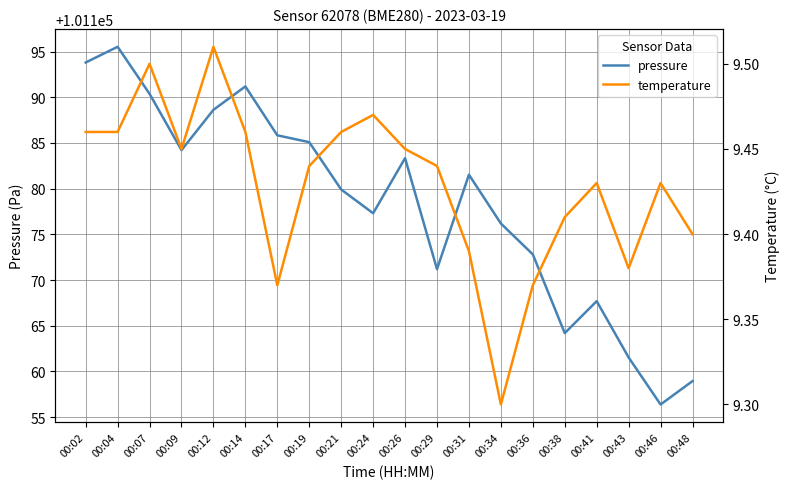

Which series changed the most between 00:07 and 00:31?

pressure